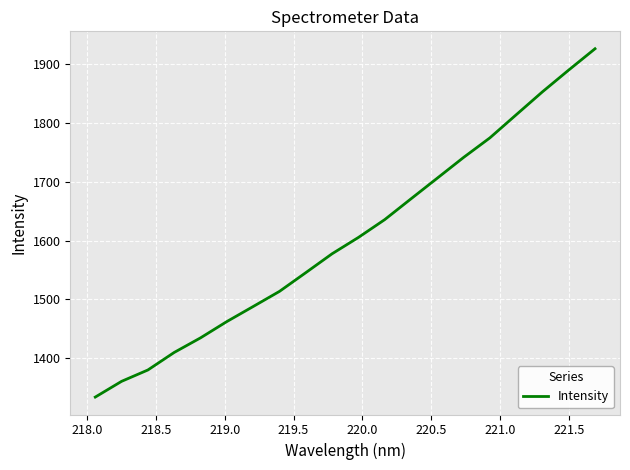

What is the difference between the maximum and minimum values?

592.3